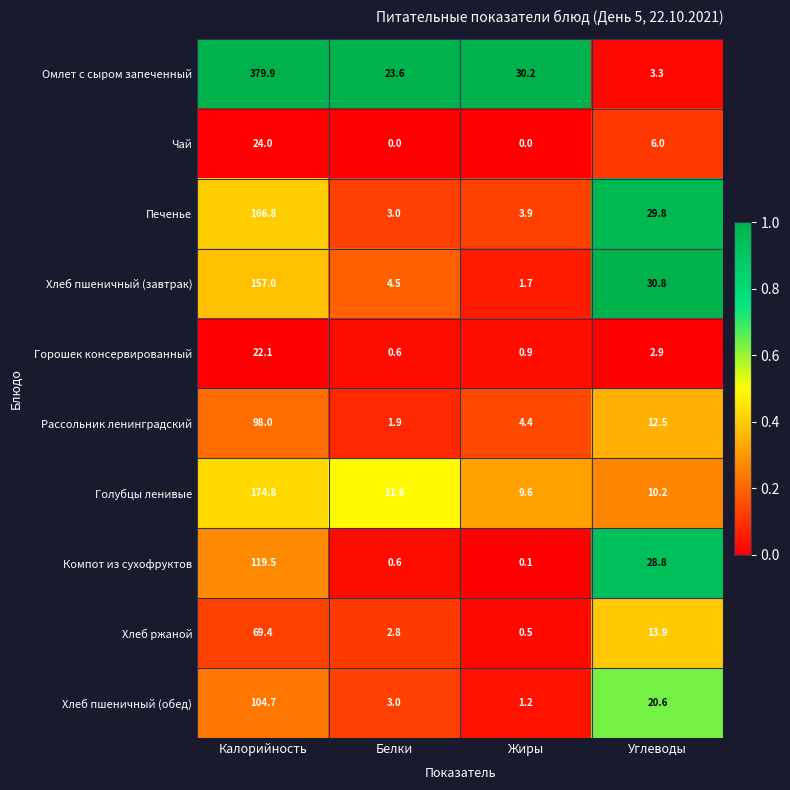

List the series in order of their peak value, lowest first.

Горошек консервированный, Чай, Хлеб ржаной, Рассольник ленинградский, Хлеб пшеничный (обед), Компот из сухофруктов, Хлеб пшеничный (завтрак), Печенье, Голубцы ленивые, Омлет с сыром запеченный